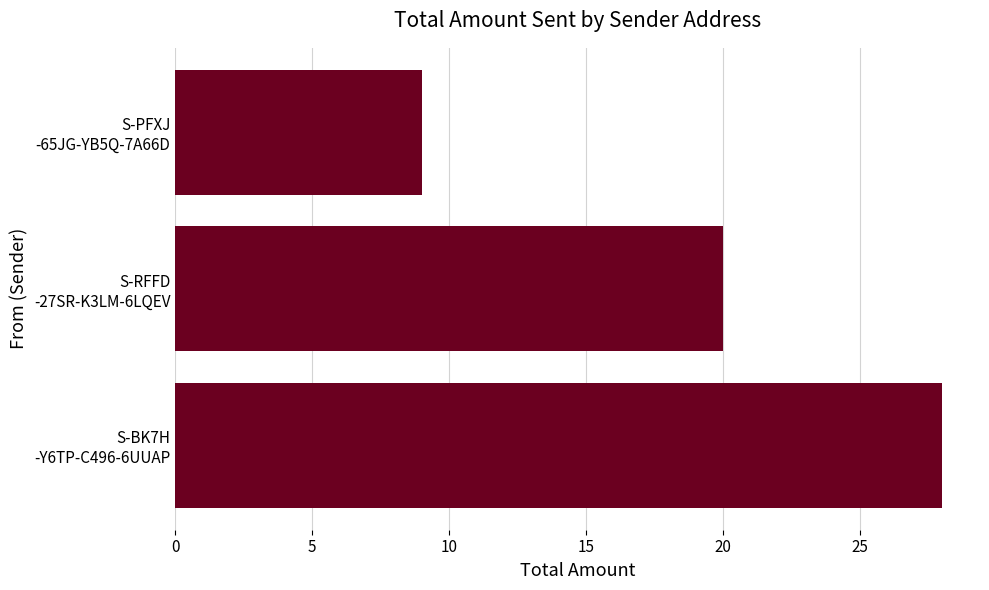

Reading bottom to top, extract all data points from this chart.

28	20	9